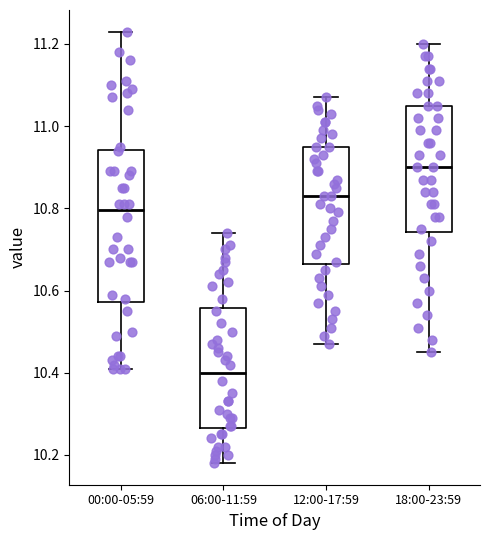

Which box is the tallest, from its lower edge to its upper edge?

00:00-05:59